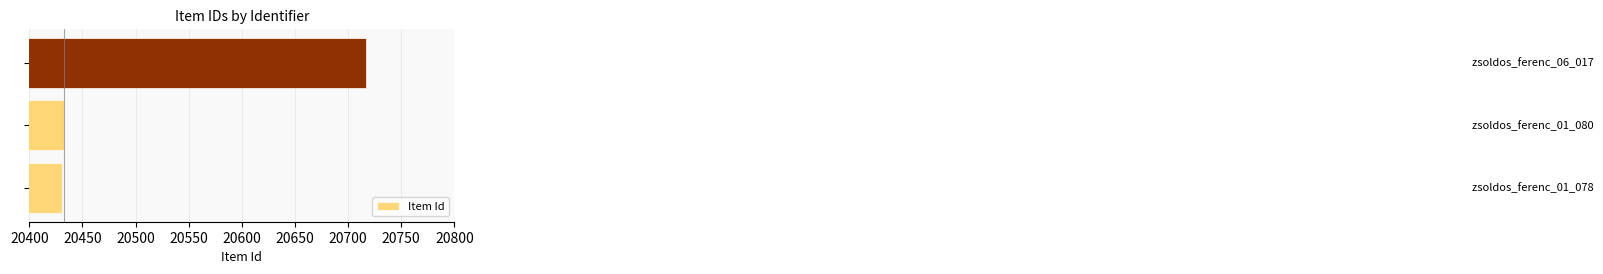

Reading bottom to top, transcribe all the data shown in this chart.

20431	20433	20717